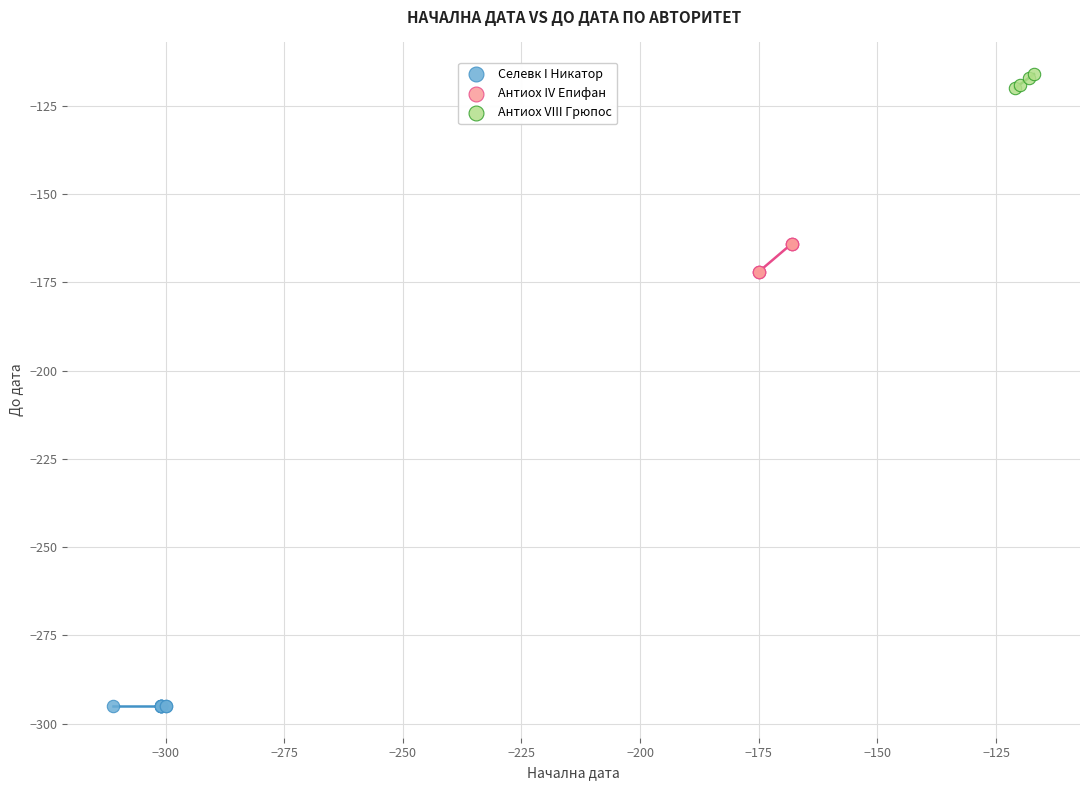

What are all the series names shown in the legend?

Селевк I Никатор, Антиох IV Епифан, Антиох VIII Грюпос